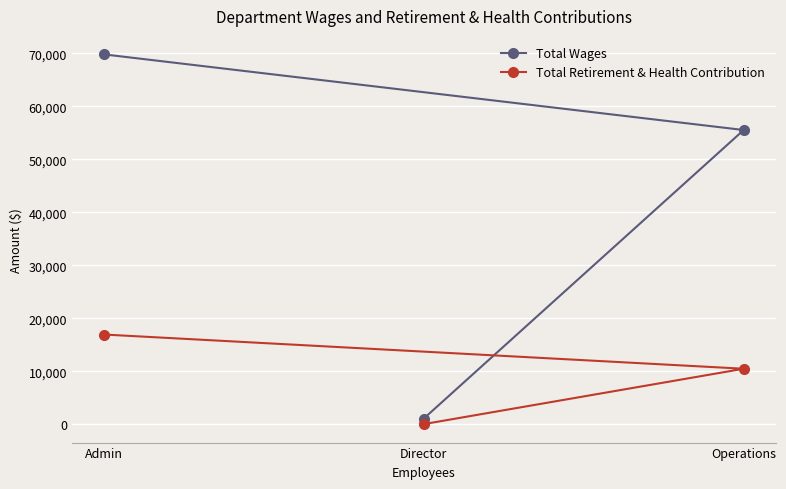

What is the difference between the Total Retirement & Health Contribution values at Admin and Director?

16919